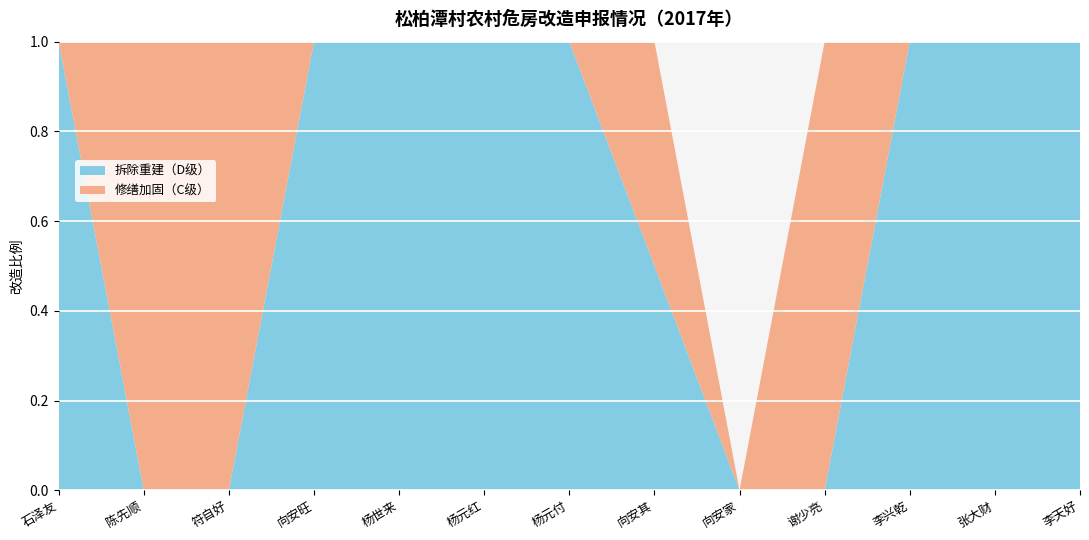

The value of 拆除重建（D级） at 李天好 is 1.0. True or false?

True